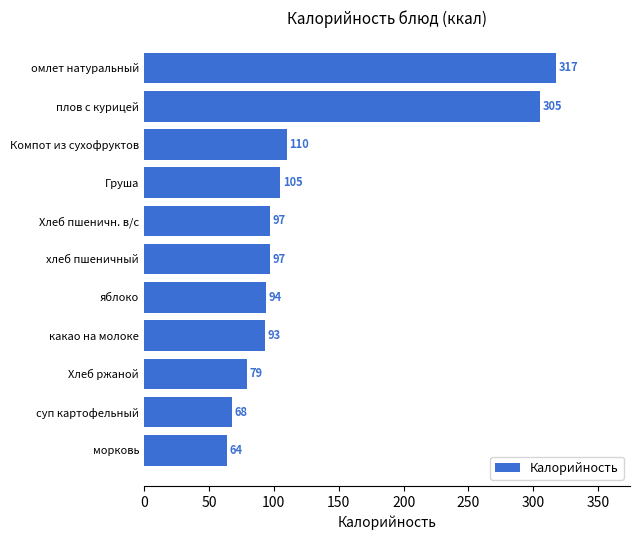

Does the chart contain any negative values?

No